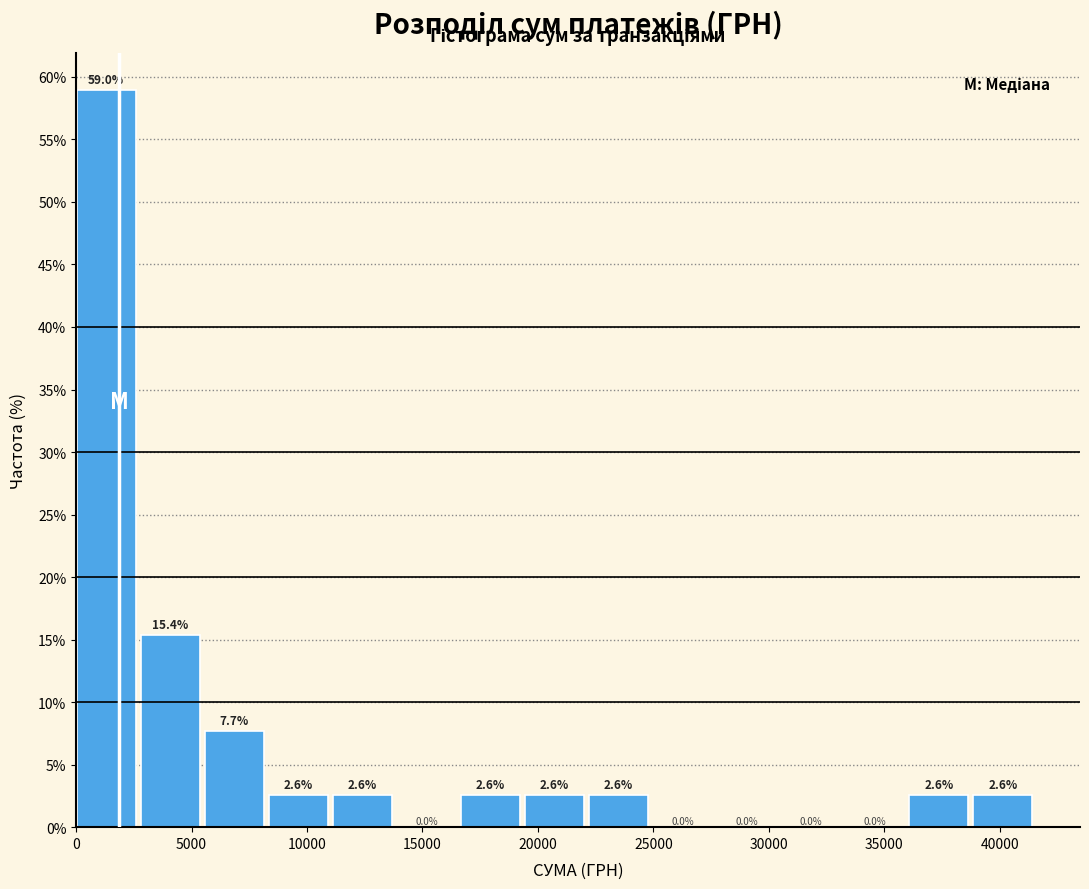

What is the height of the bar covering 0 to 3000 on the x-axis? The bar edges are not printed on the chart, so give them approximately, as read against the axis.

59.0